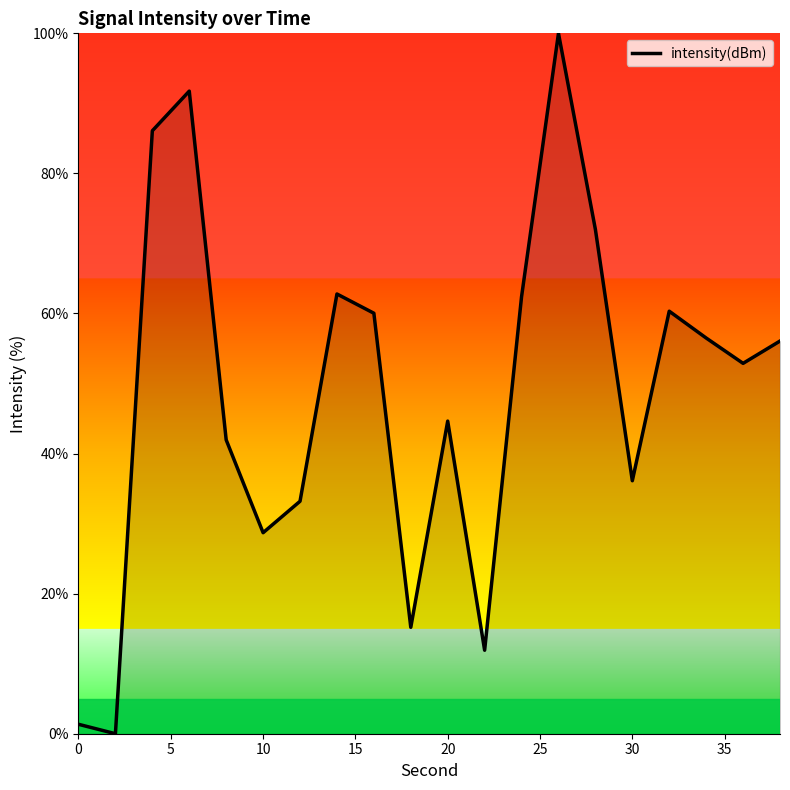

What is the maximum value shown in the chart?

100.0